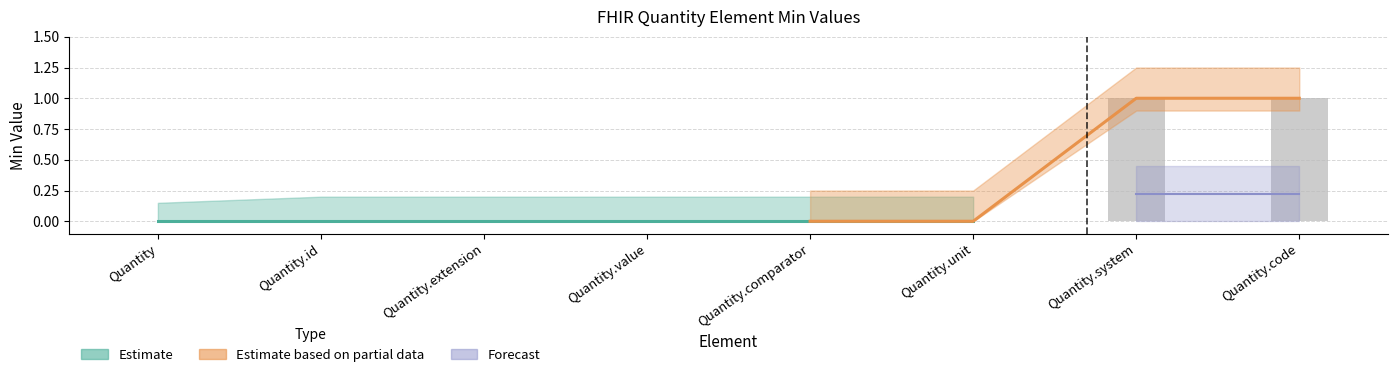

Is it true that the value at Quantity is 0?

True